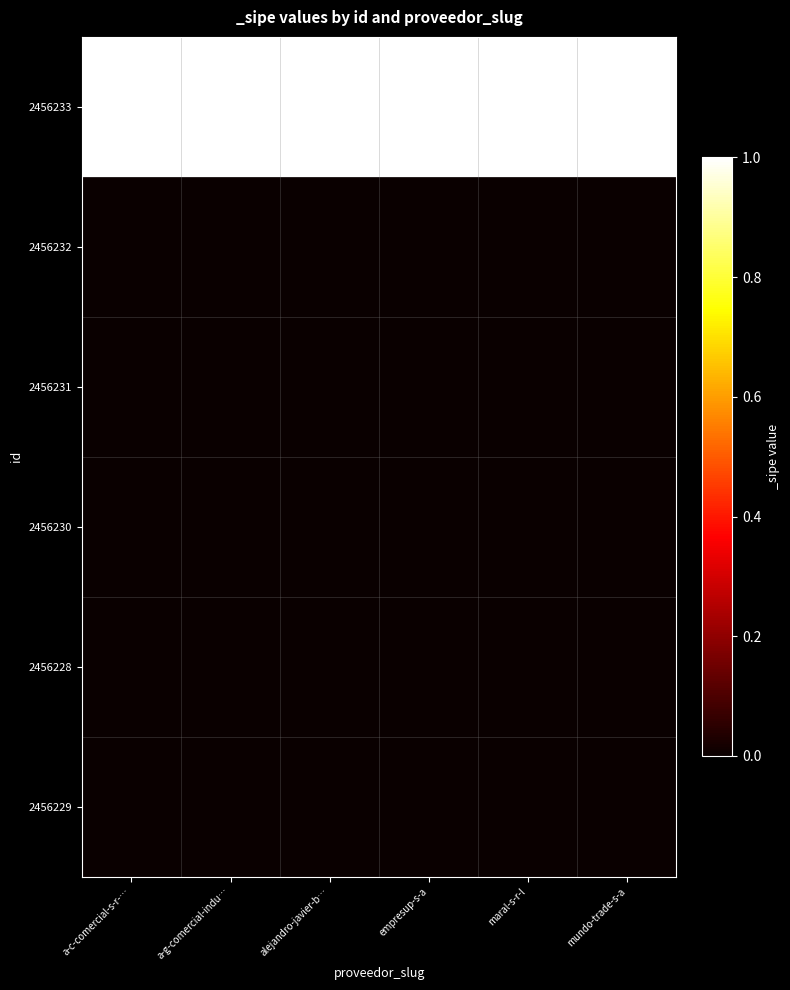

Which series has the largest range (max minus min)?

2456233